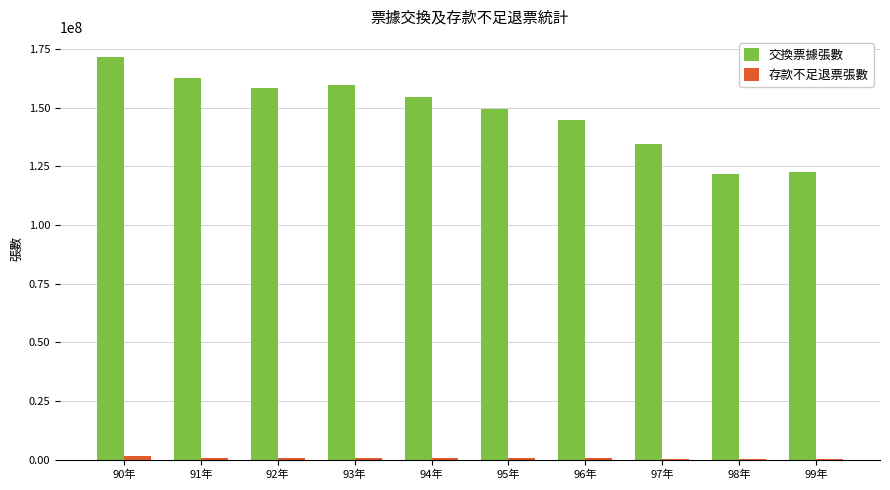

The 交換票據張數 series shows 247063711 at 95年. True or false?

False